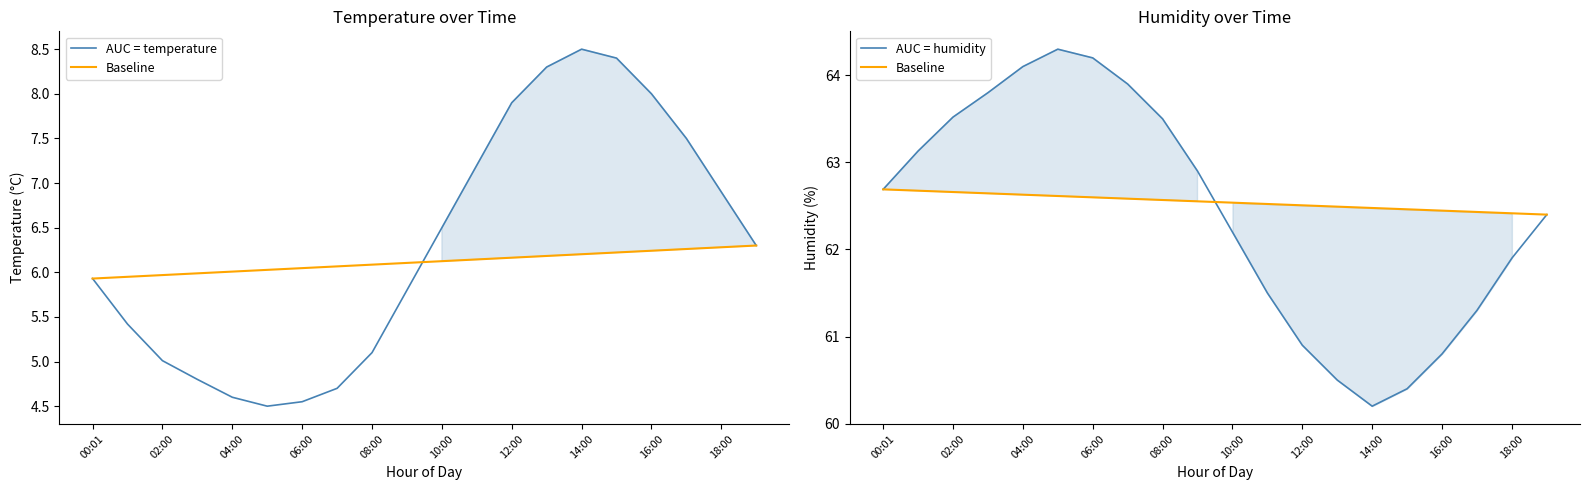

At which label is AUC = humidity closest to 62?

18:00